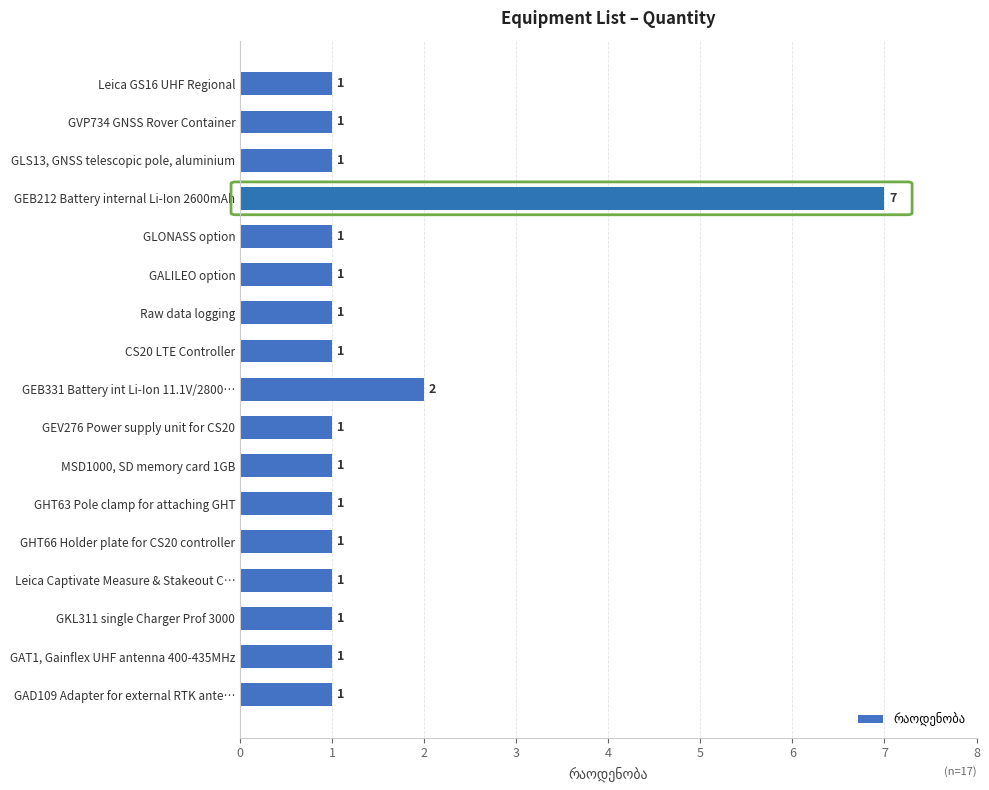

What is the label of the 15th bar from the top?

GKL311 single Charger Prof 3000